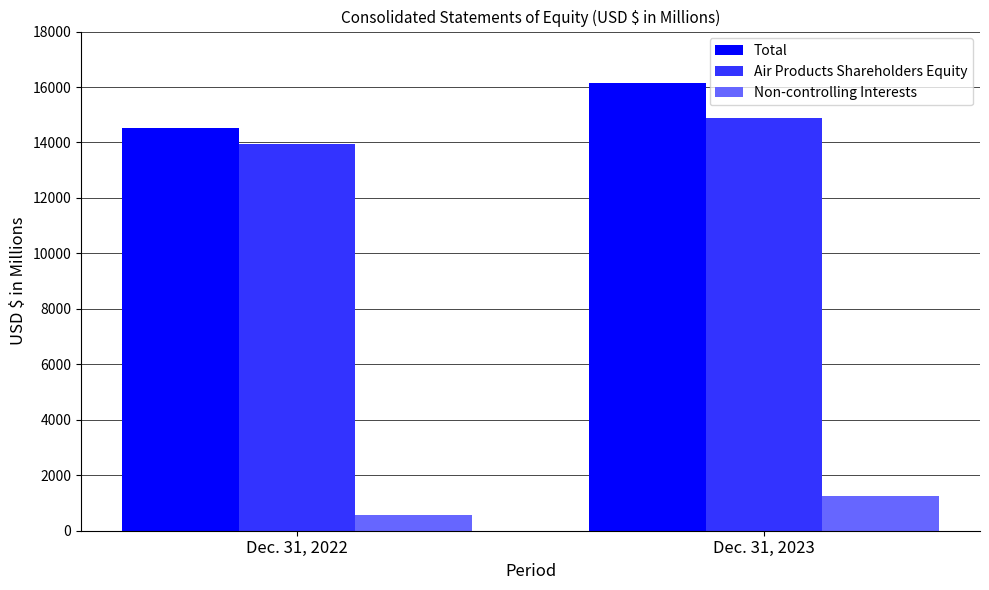

What is the value of the Total bar at the 2nd from the left?

16129.1